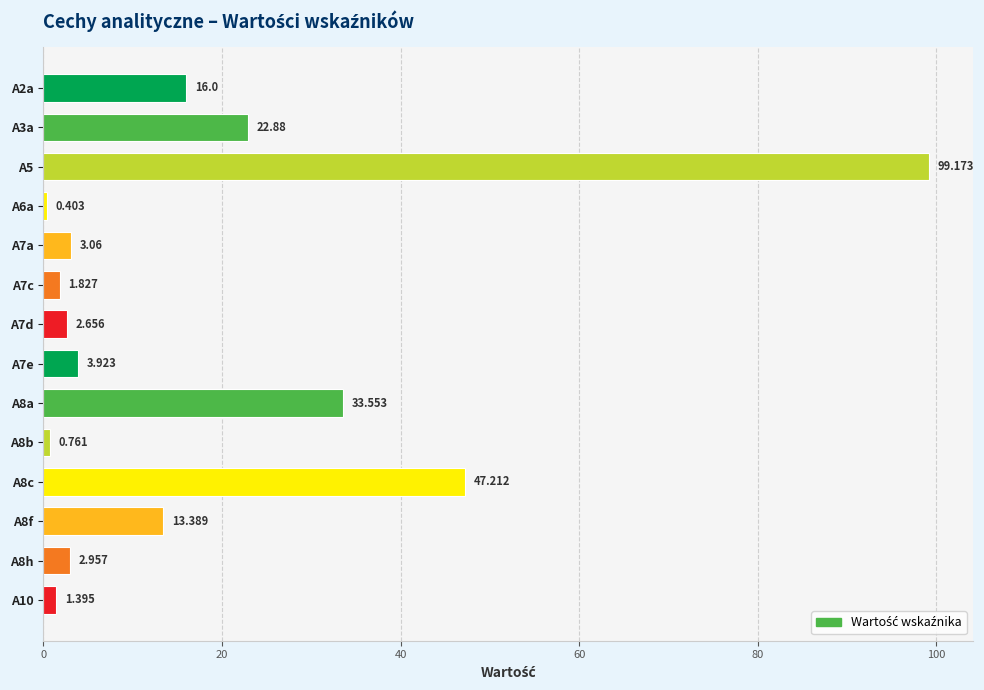

List the labels in order of value, largest first.

A5, A8c, A8a, A3a, A2a, A8f, A7e, A7a, A8h, A7d, A7c, A10, A8b, A6a